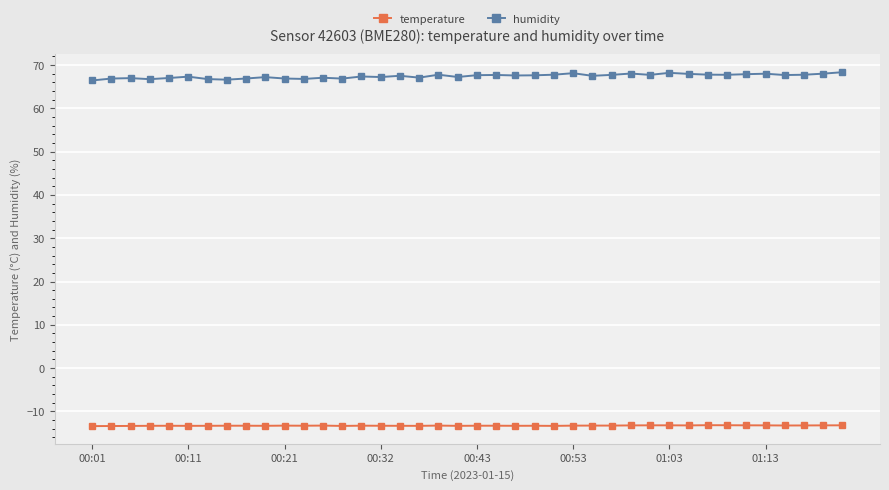

What is the value of the temperature point at the 34th from the left?

-13.2